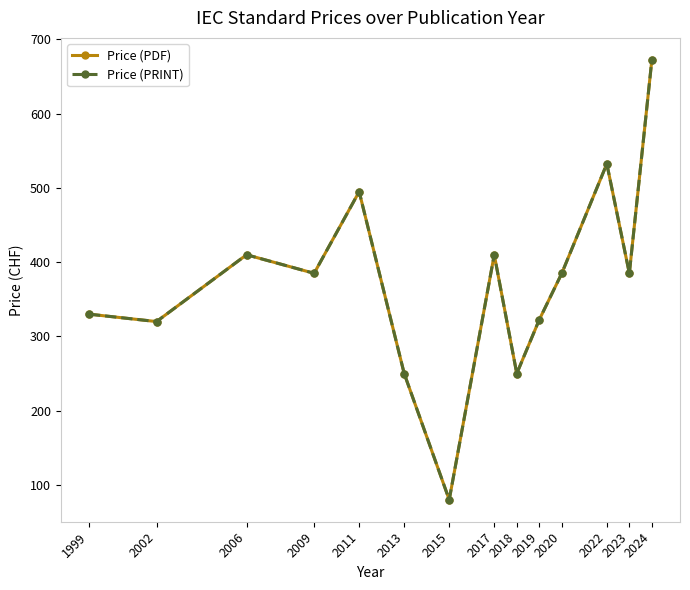

Where is the first local minimum for Price (PRINT)?

2002